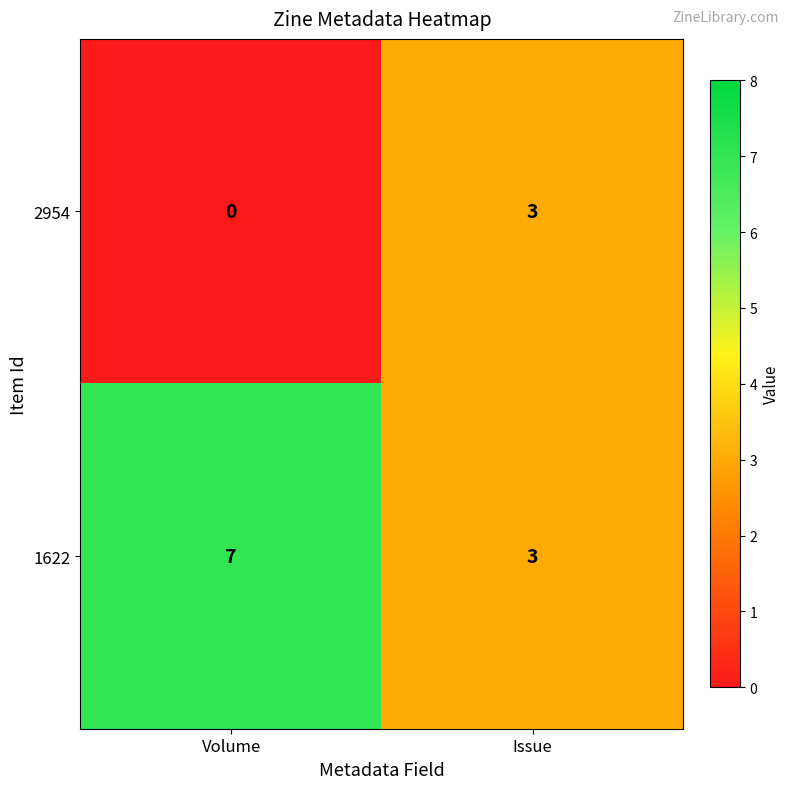

Which category has the highest value across all series?

Volume